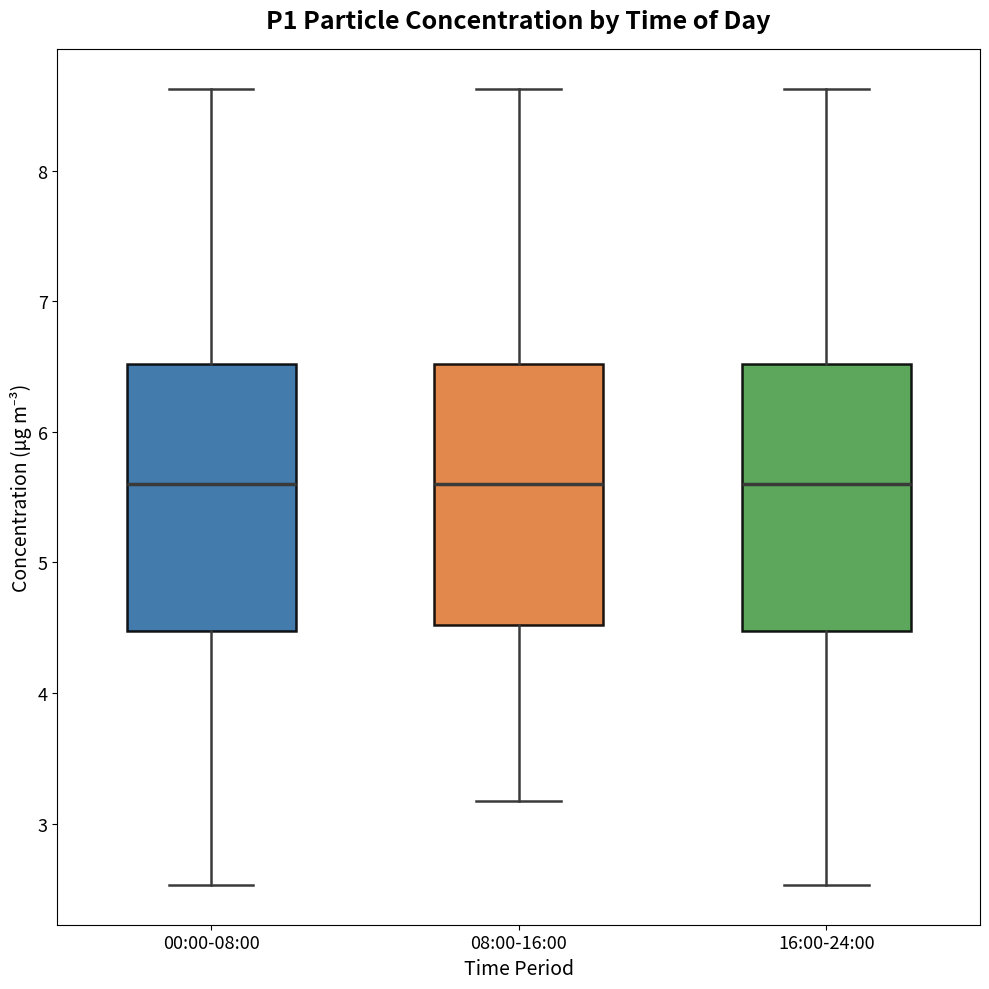

Where is the upper edge of the box for 00:00-08:00 on the y-axis? The values are not printed on the chart, so give them approximately, as read against the axis.

6.5